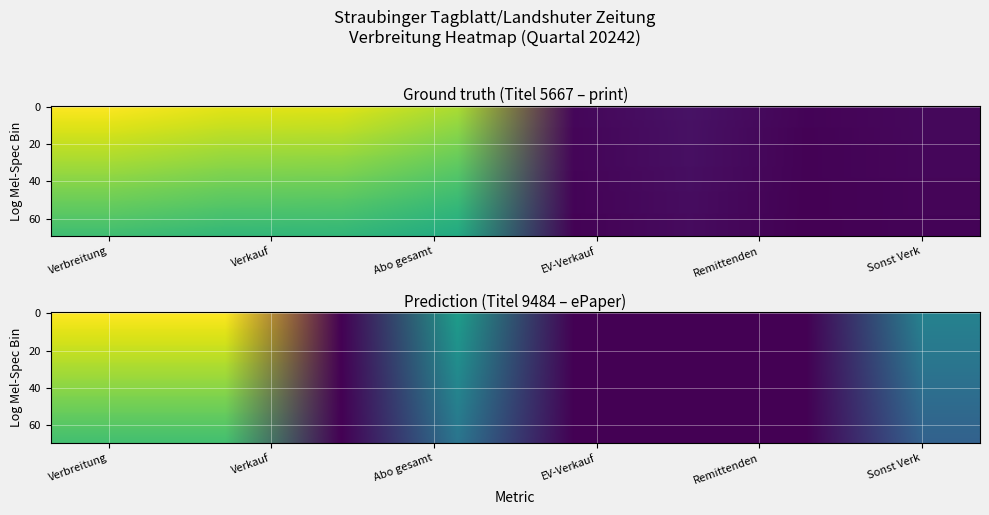

Which category has the highest value in the 5667 series?

Verbreitung